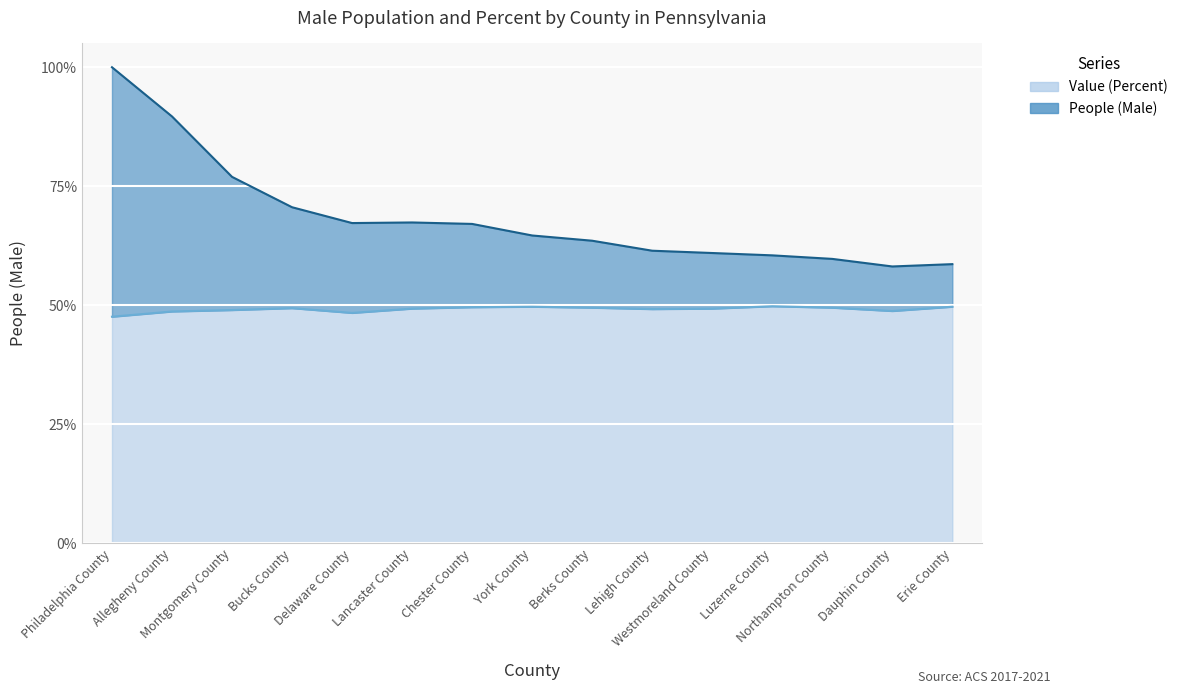

The value of Value (Percent) at Berks County is 0.5. True or false?

True